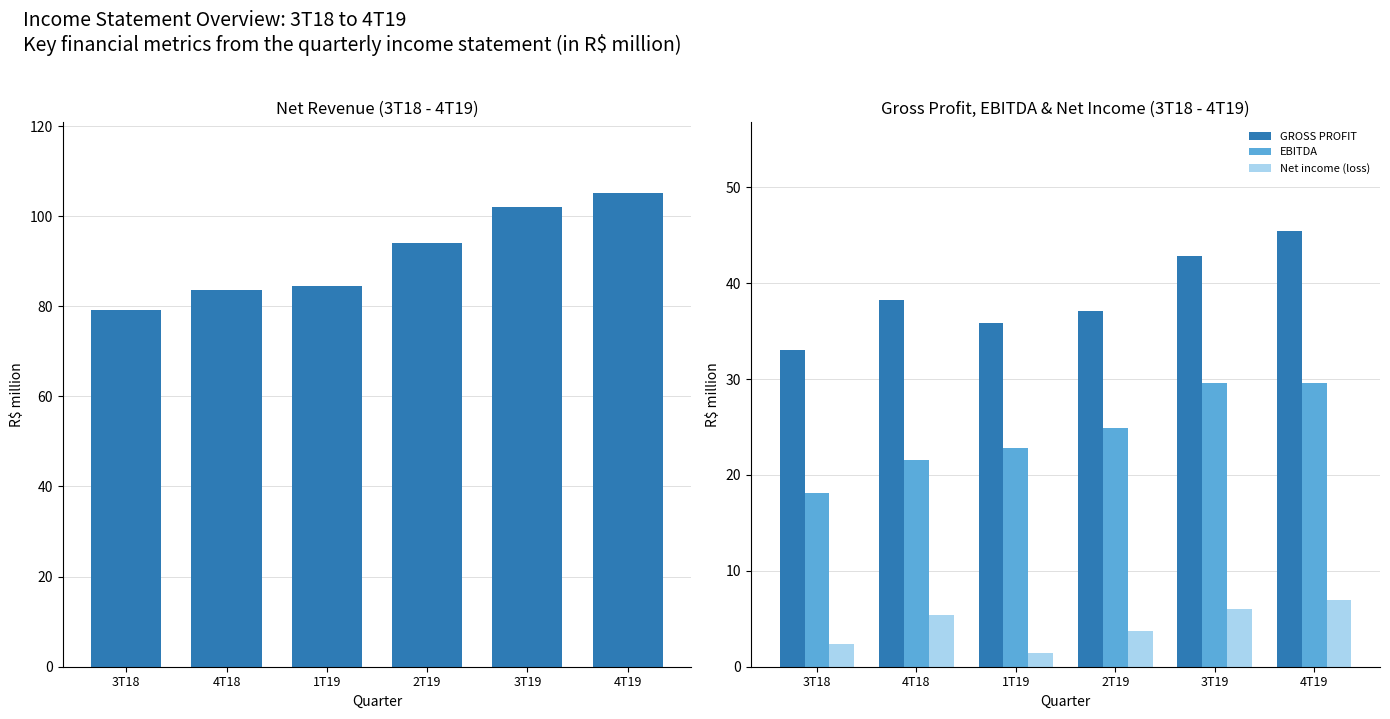

Reading left to right, extract all data points from this chart.

NET REVENUE: 79.1	83.6	84.6	94.0	101.9	105.2
GROSS PROFIT: 33.0	38.2	35.9	37.1	42.8	45.5
EBITDA: 18.1	21.5	22.8	24.9	29.6	29.5
Net income (loss): 2.4	5.3	1.4	3.7	6.0	6.9